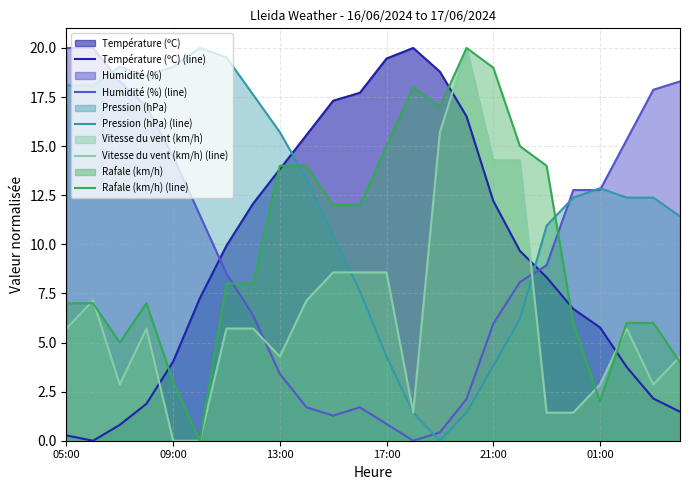

How many interior local peaks does the Vitesse du vent (km/h) (line) series have?

4